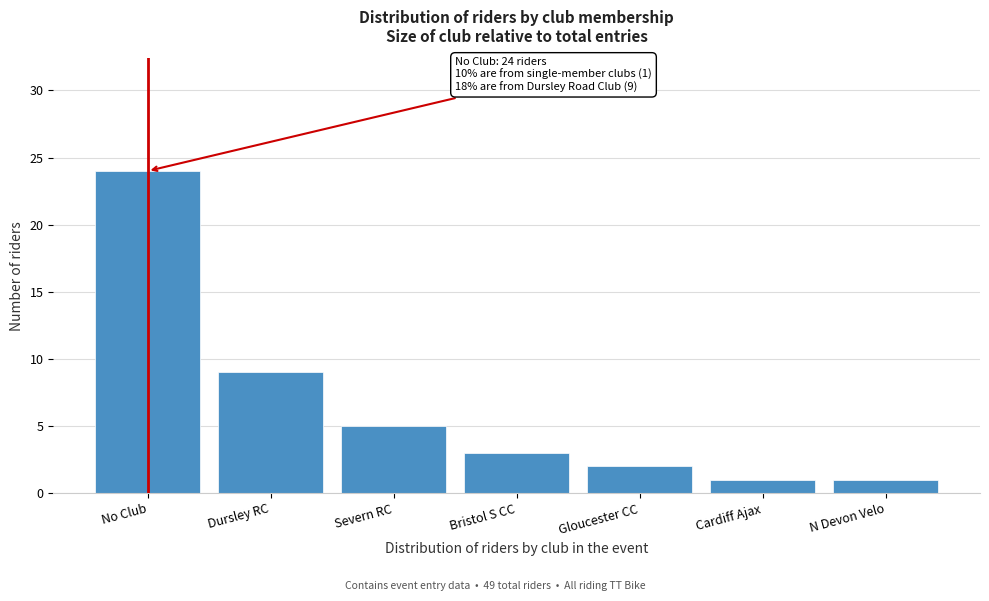

Reading left to right, what are all the values shown in this chart?

24	9	5	3	2	1	1